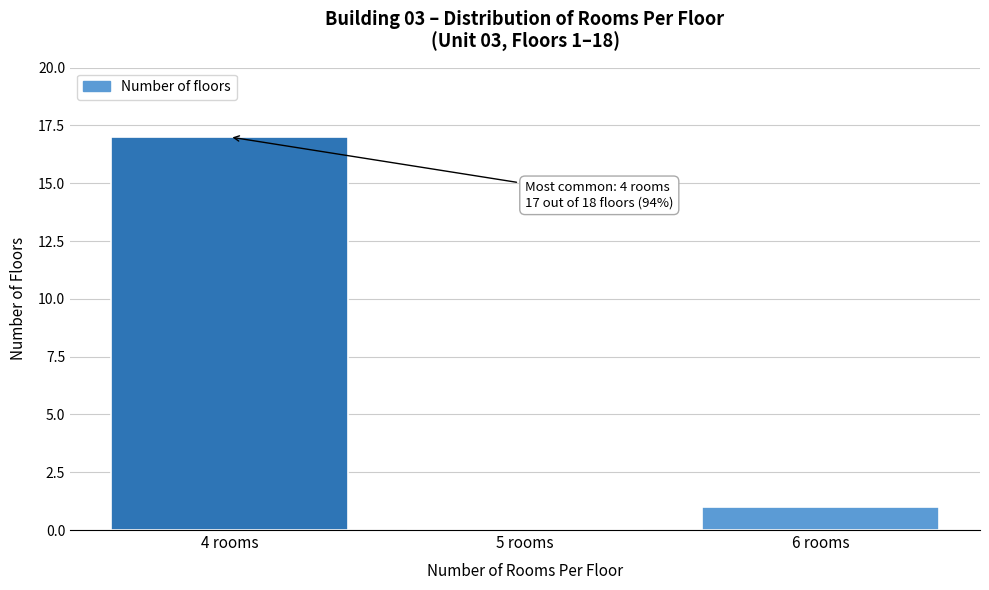

Which range on the x-axis has the tallest bar?

3.5 to 4.5